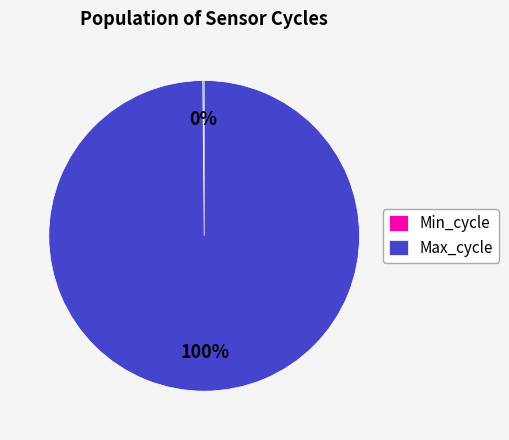

Is there any slice that represents more than half of the pie?

Yes